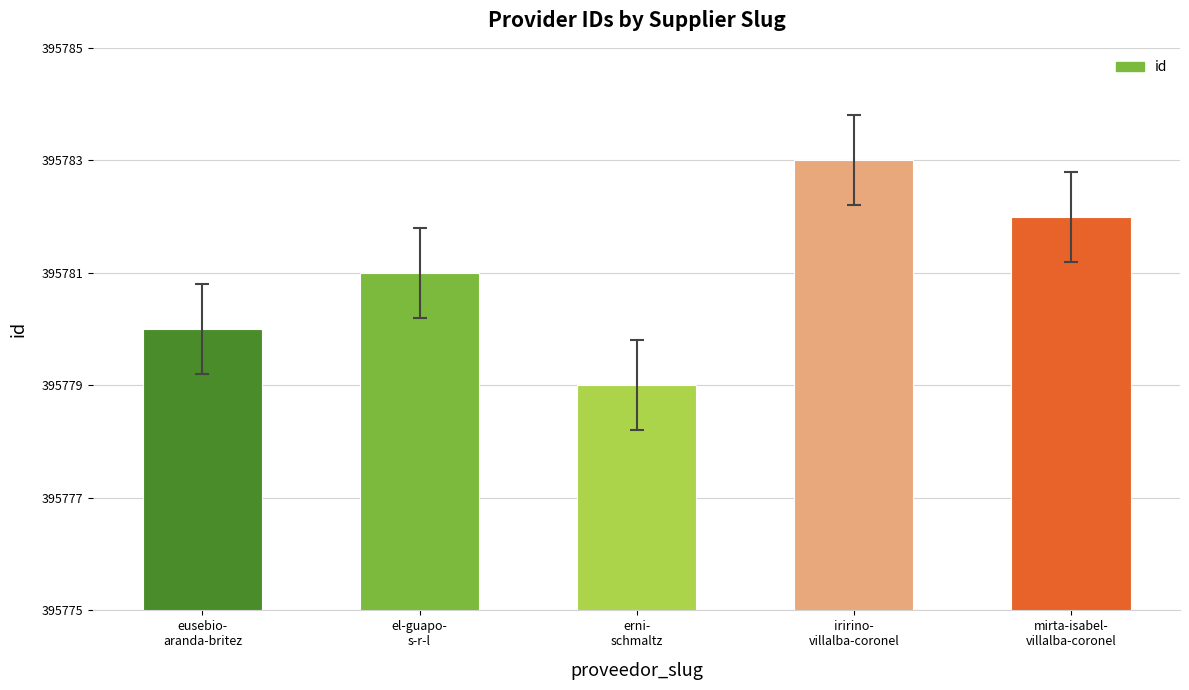

What is the maximum value shown in the chart?

395783